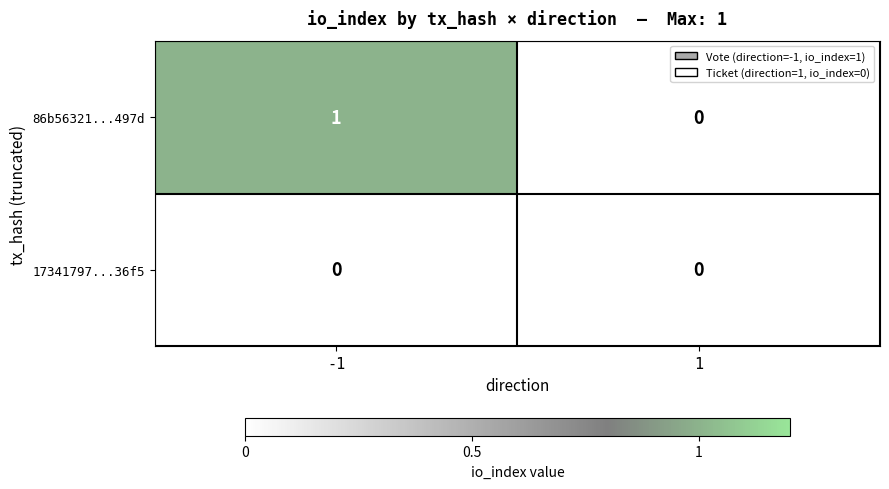

Is the value of 17341797...36f5 at 1 greater than the value of 86b56321...497d at -1?

No